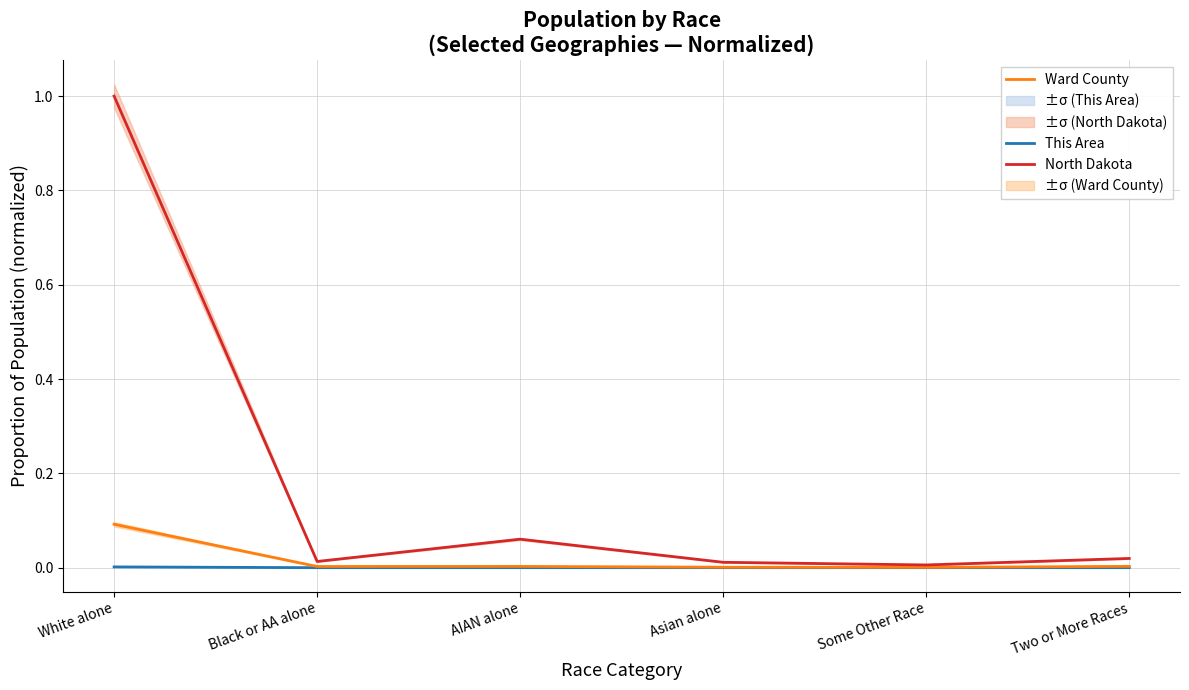

True or false: This Area and Ward County cross at least once.

False